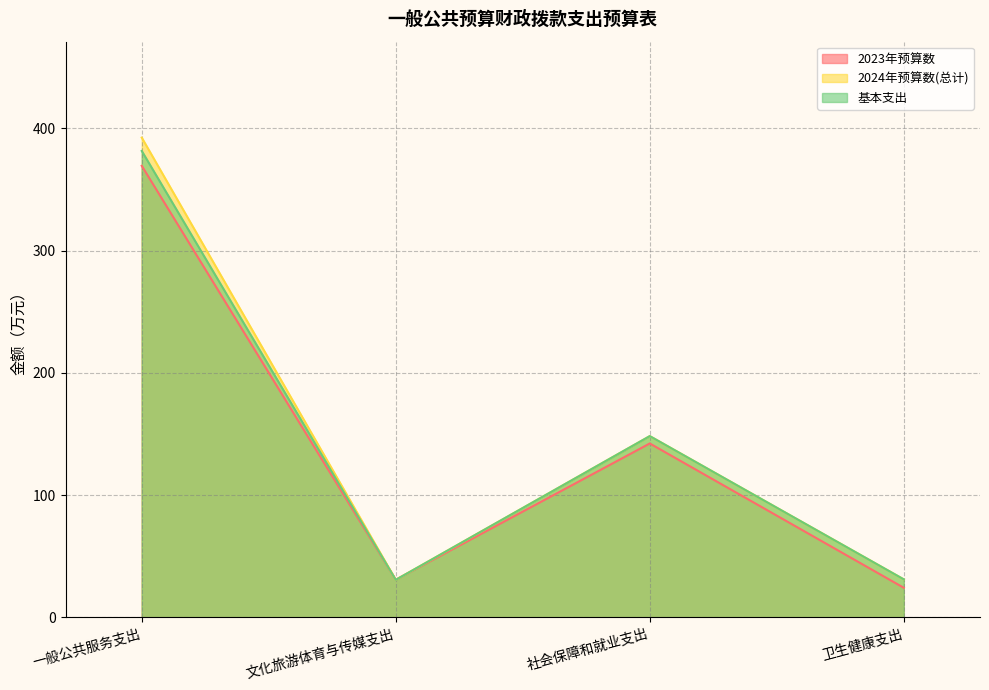

At which label is 2023年预算数 closest to 196?

社会保障和就业支出